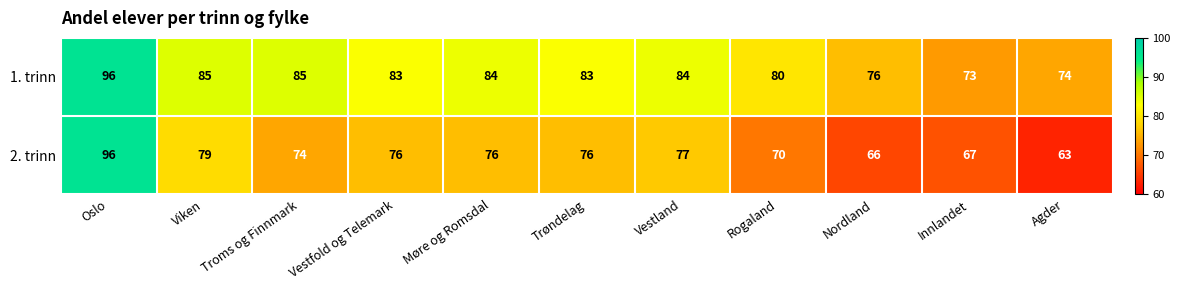

How many values in the 2. trinn series are below 76?

5